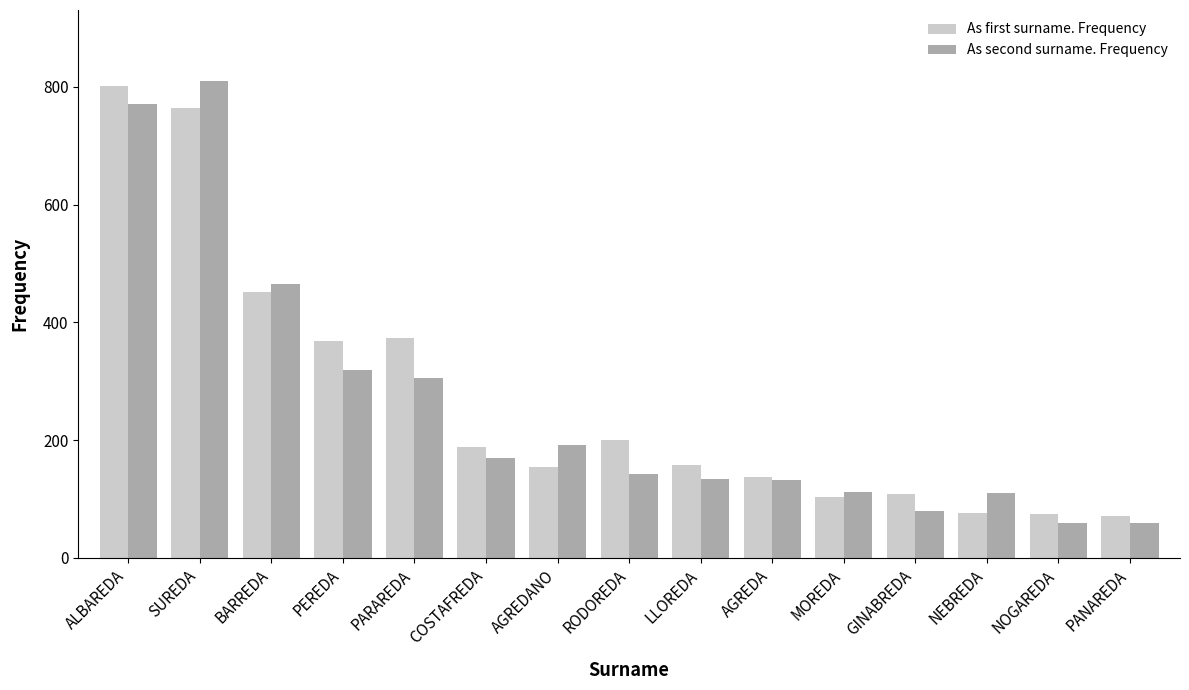

Read the As second surname. Frequency value at PEREDA, to the nearest 50.

300